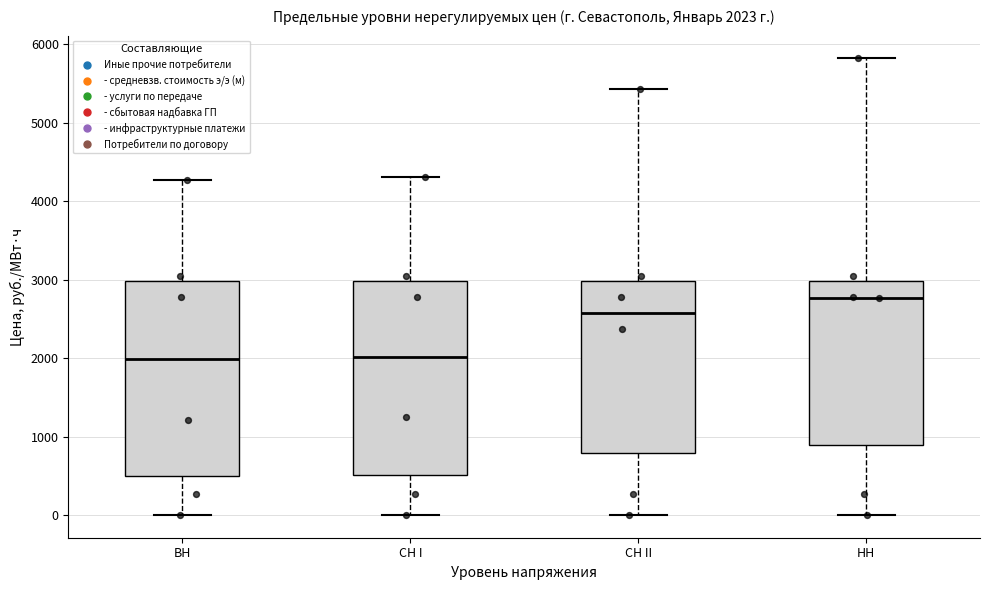

Which box's median line is the highest?

НН